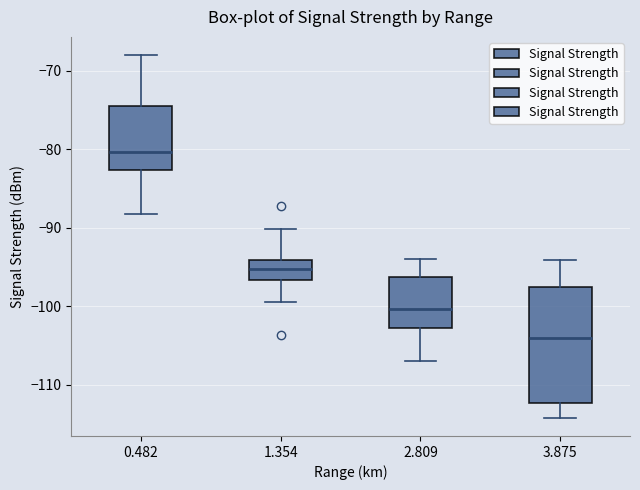

Reading left to right, transcribe this box plot: for each box, give where its median line is, the range the box spans, and where its two whiskers end, as read against the y-axis. The values are not printed on the chart, so give them approximately, as read against the axis.

0.482: median -80, box -83 to -74, whiskers -88 to -68
1.354: median -95, box -97 to -94, whiskers -99 to -90
2.809: median -100, box -103 to -96, whiskers -107 to -94
3.875: median -104, box -112 to -98, whiskers -114 to -94